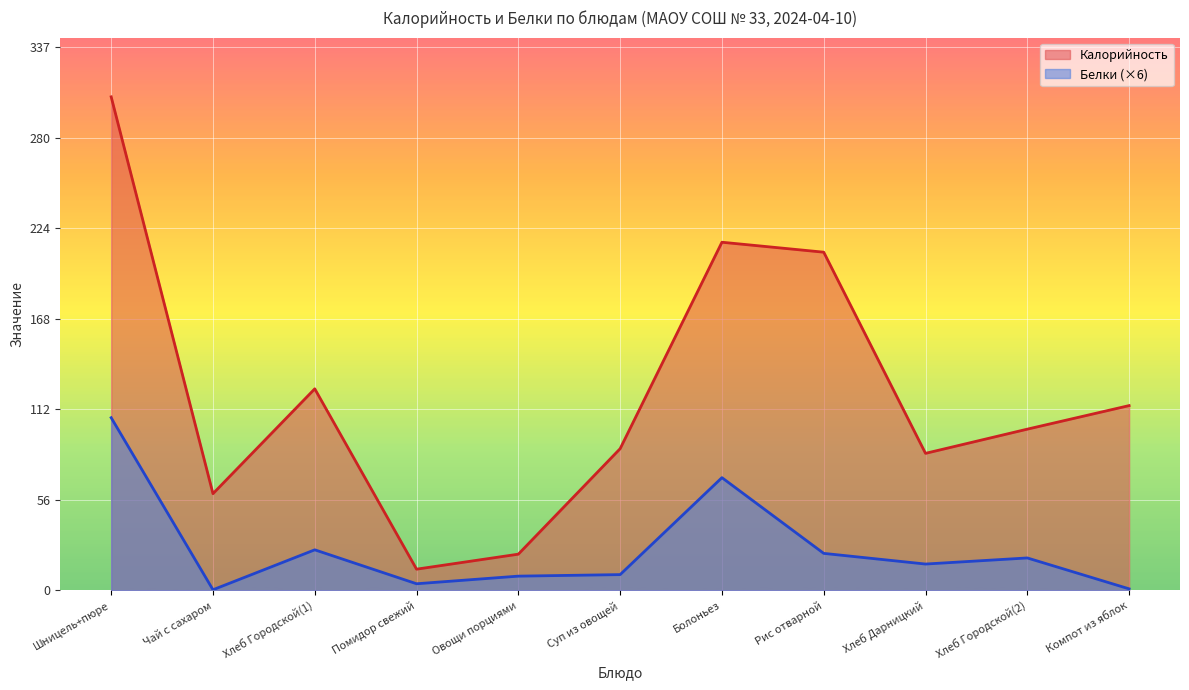

What is the spread (max minus min) of values at Компот из яблок?

113.6